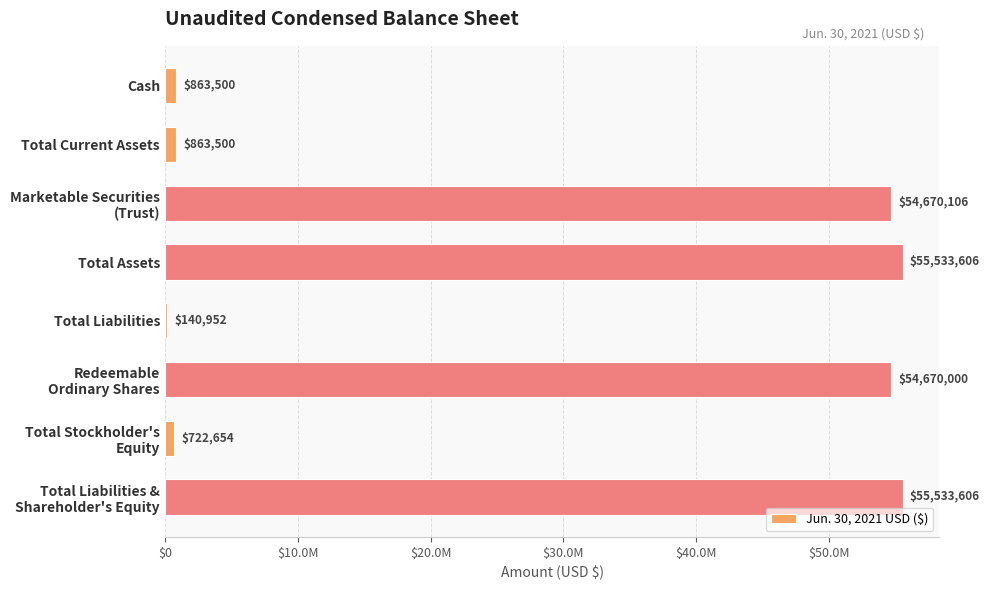

Are the bars horizontal?

Yes